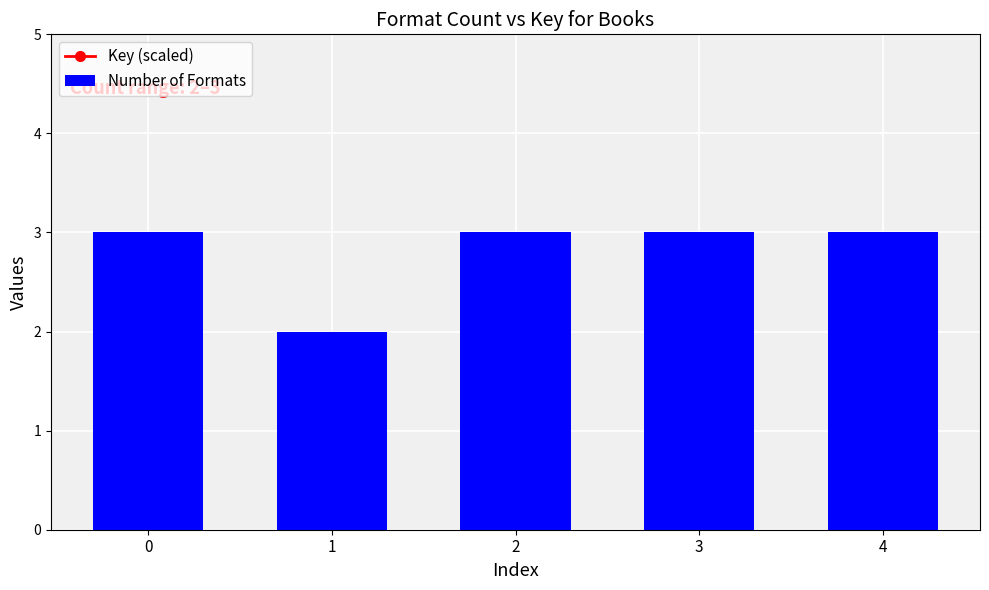

Which series has the largest total across all categories?

Key (scaled)